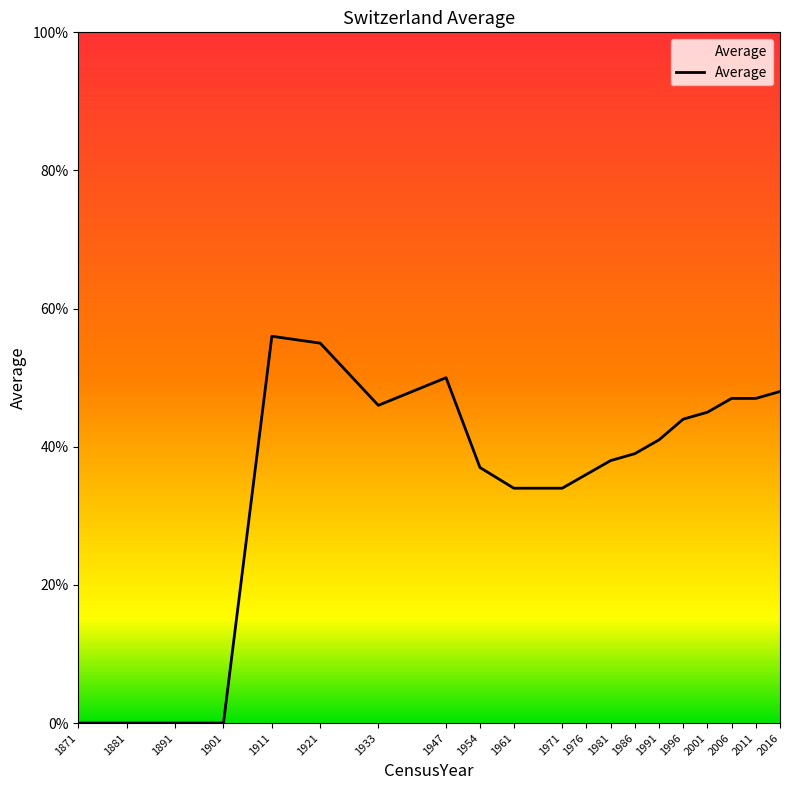

What is the difference between the maximum and minimum values?

56